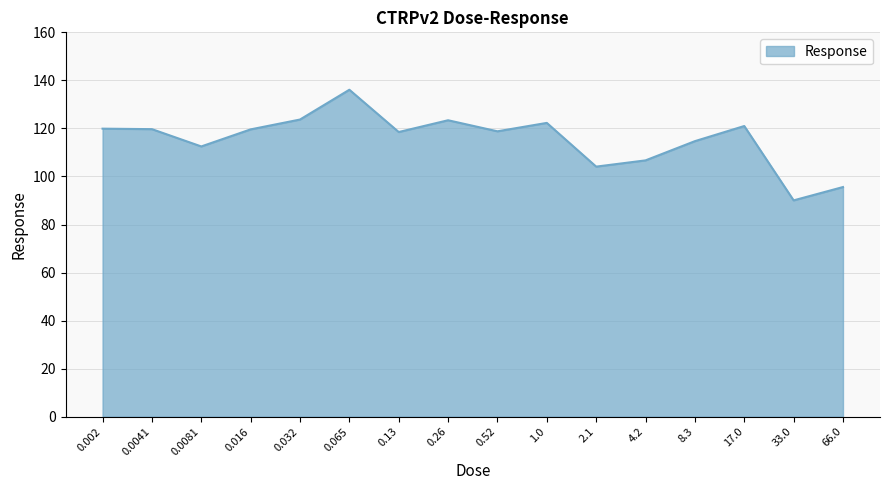

Which label corresponds to the smallest value in the chart?

33.0